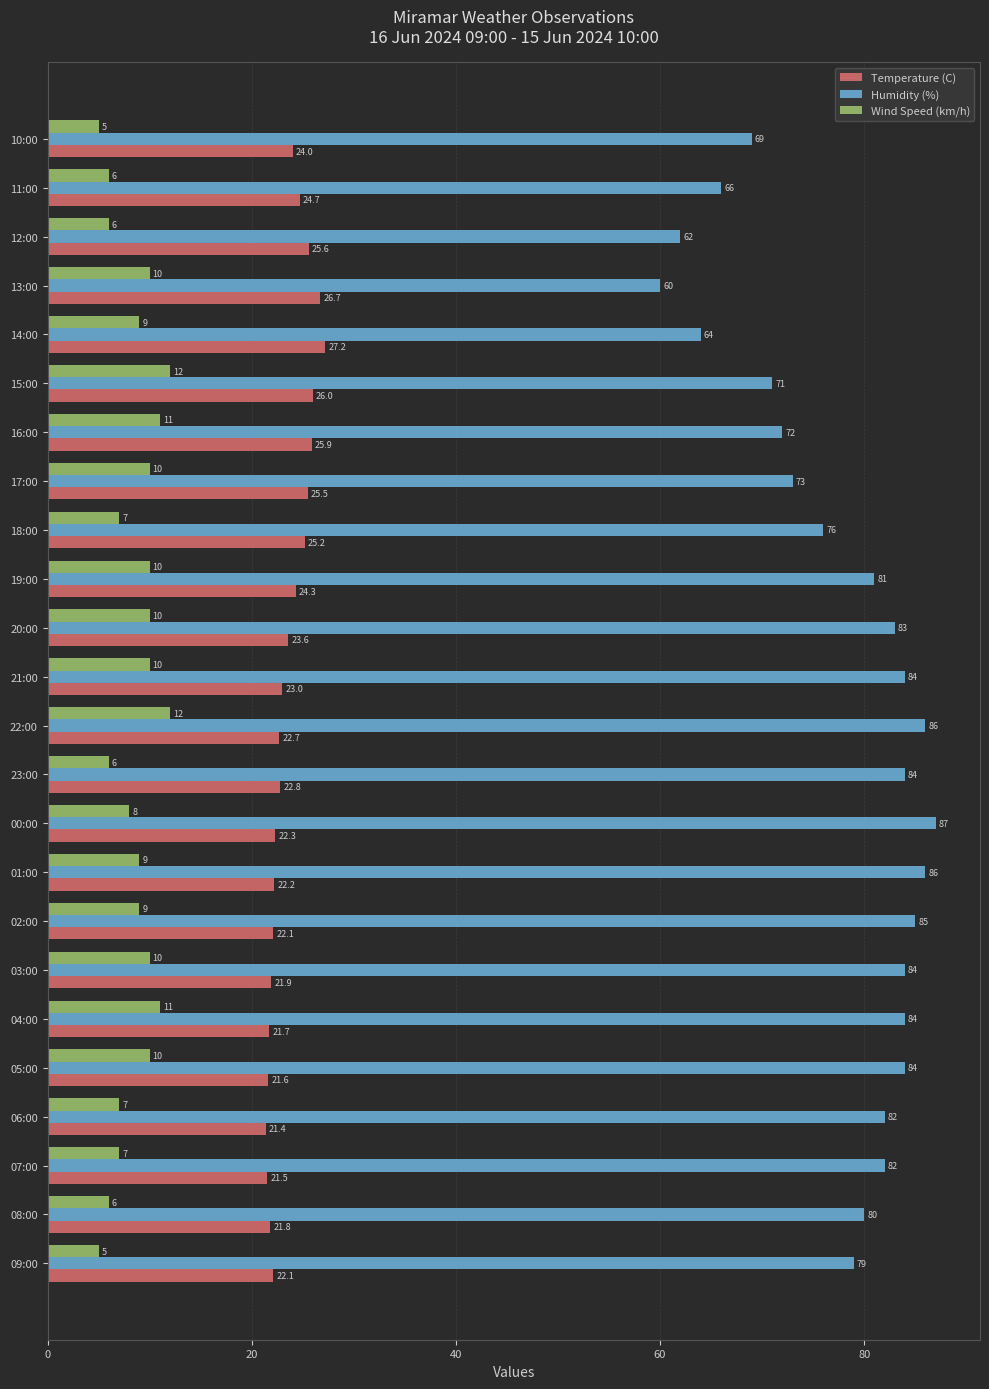

Count the Wind Speed (km/h) values in the range 7 to 10.

14